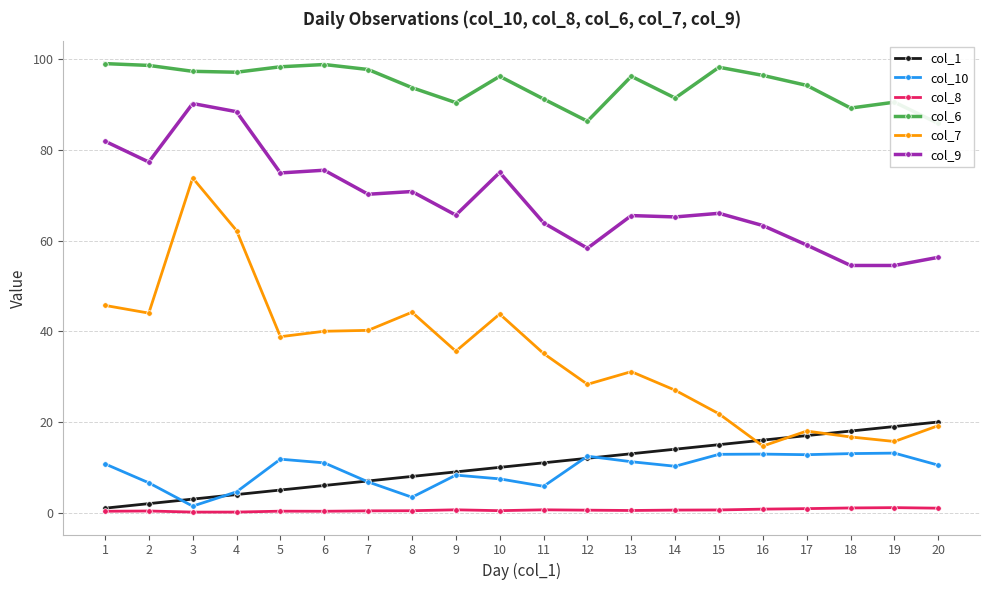

What is the minimum value for col_1?

1.0